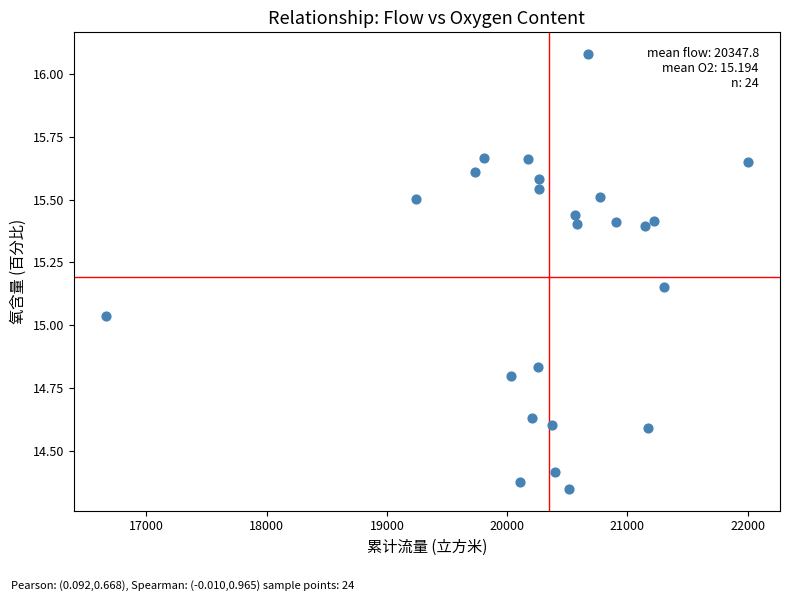

What is the range of X values (max minus min)?

5338.1